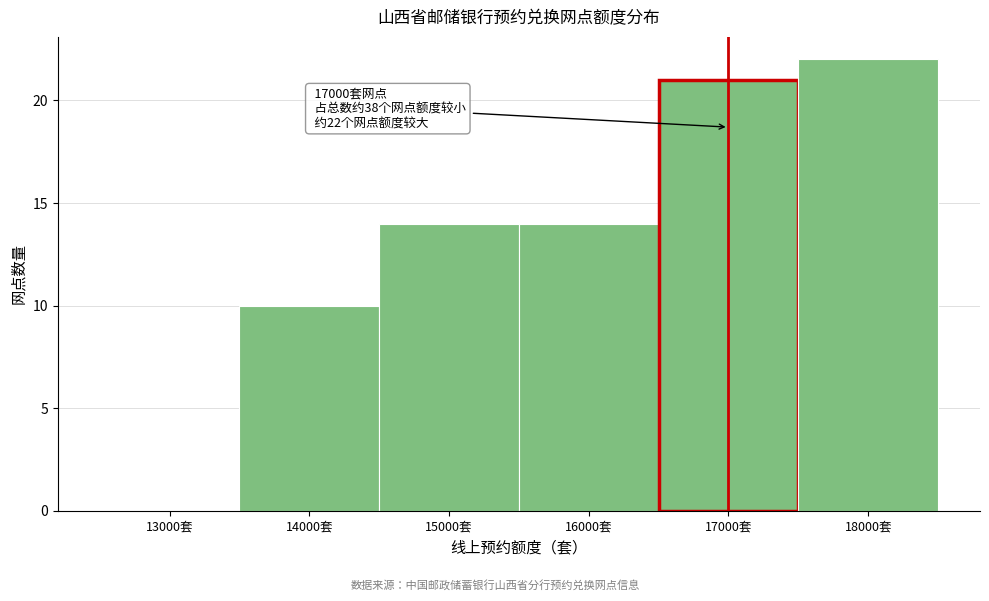

Over which range of the x-axis is the bar tallest?

17500 to 18500